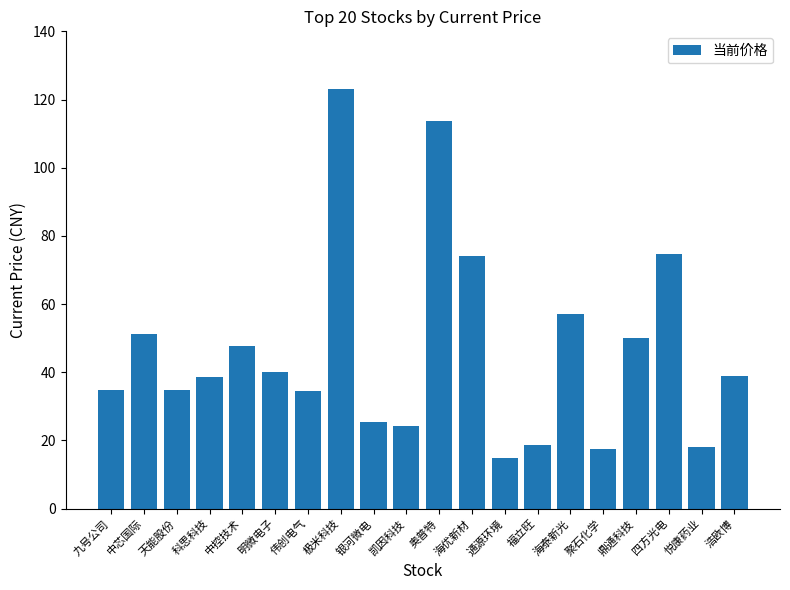

What is the change in value from 中芯国际 to 凯因科技?

-26.8